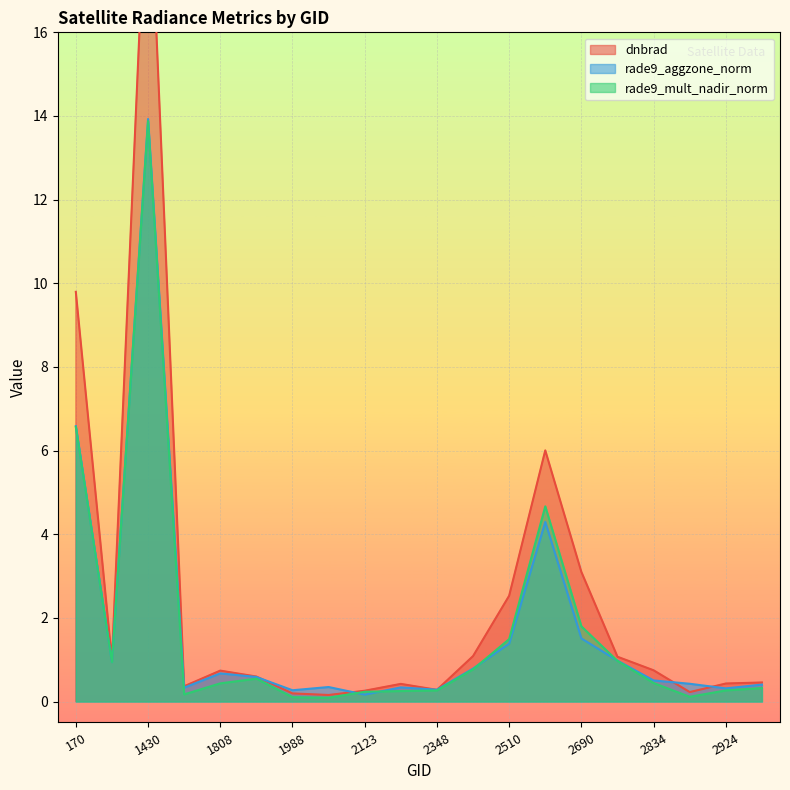

At which category is the sum across all series the highest?

1430